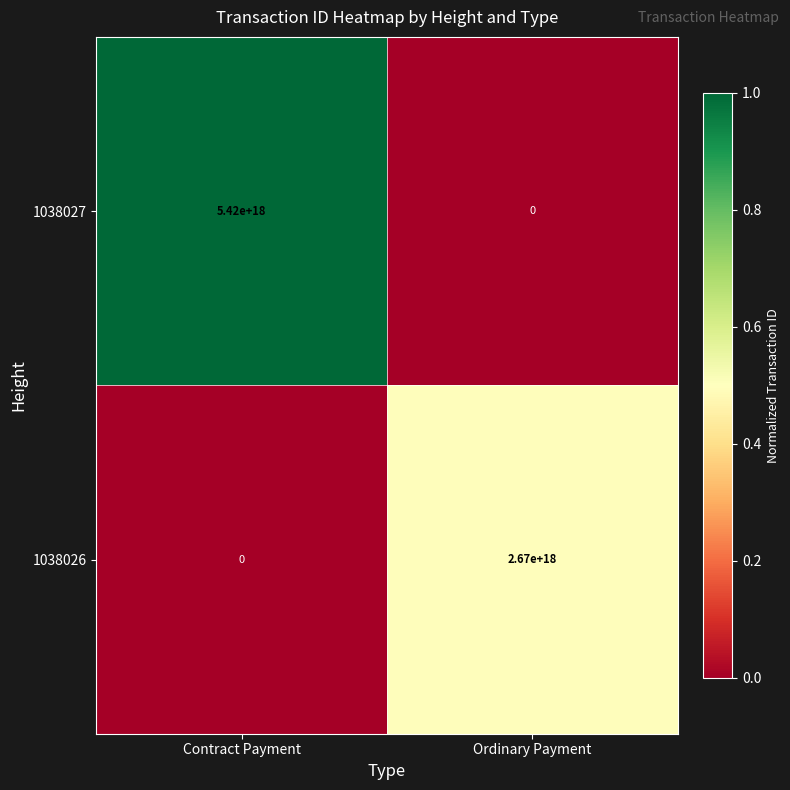

Where is 1038027 nearest to the value 2710000000000000000?

Contract Payment